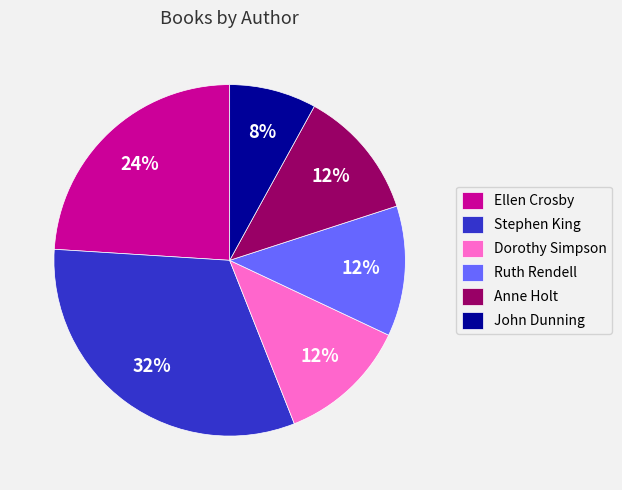

To the nearest percent, what is the average slice percentage?

17%